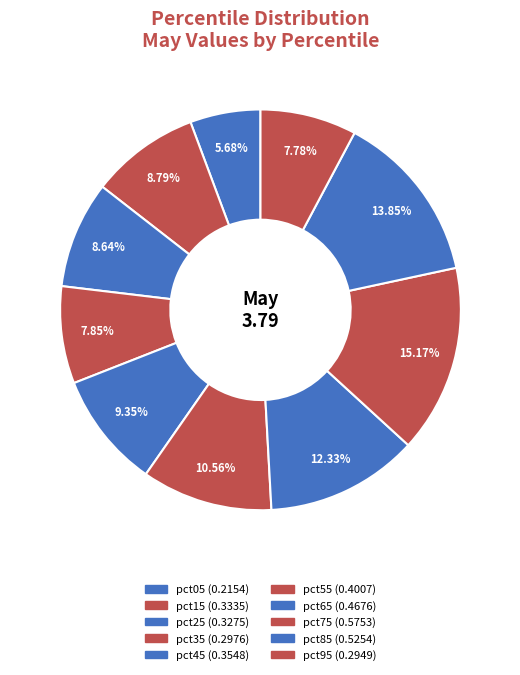

What is the change in value from pct35 to pct45?

+0.1